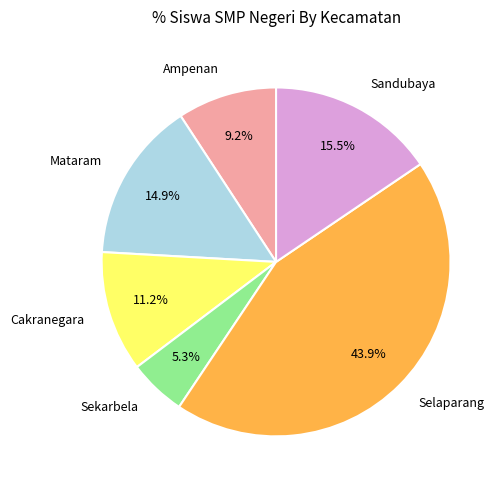

What percentage is the Ampenan slice, to the nearest percent?

9%